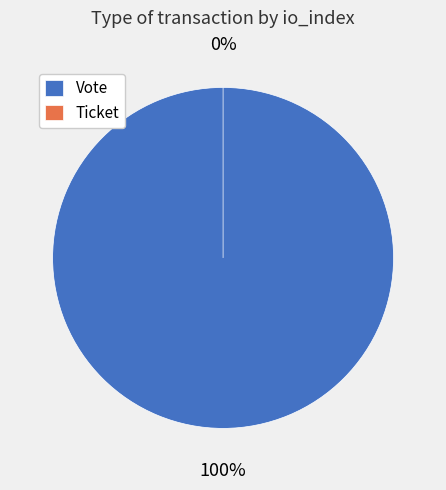

Is Vote the majority of the pie?

Yes